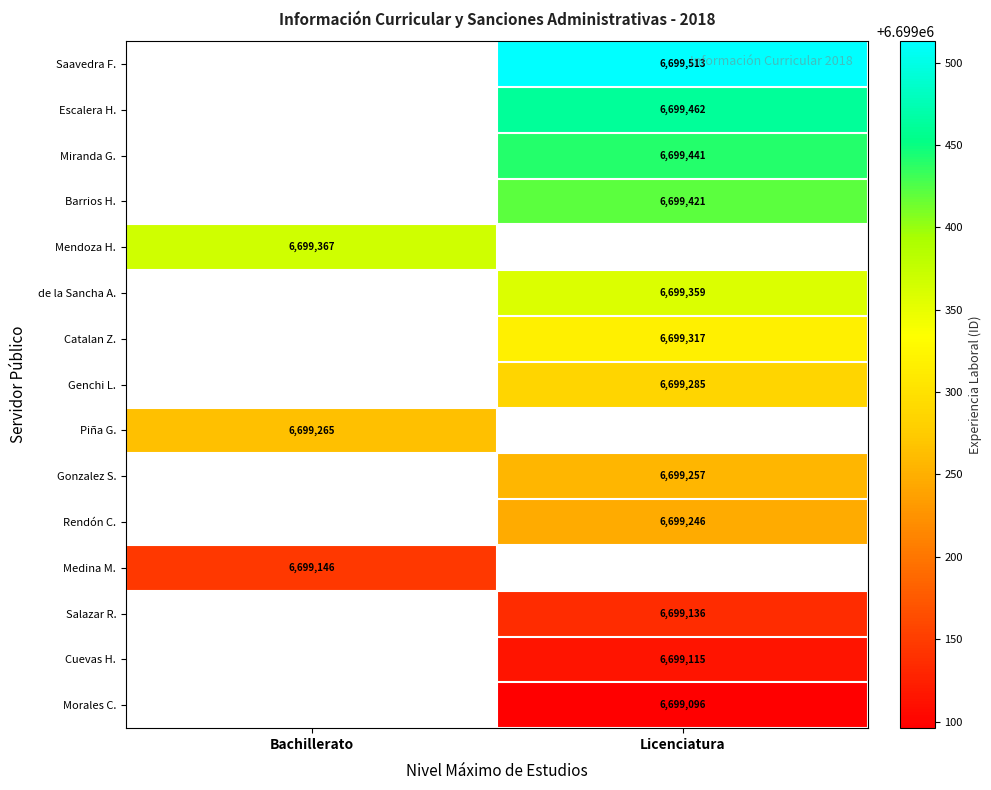

Is it true that Gonzalez S. equals 6699257 at Licenciatura?

True